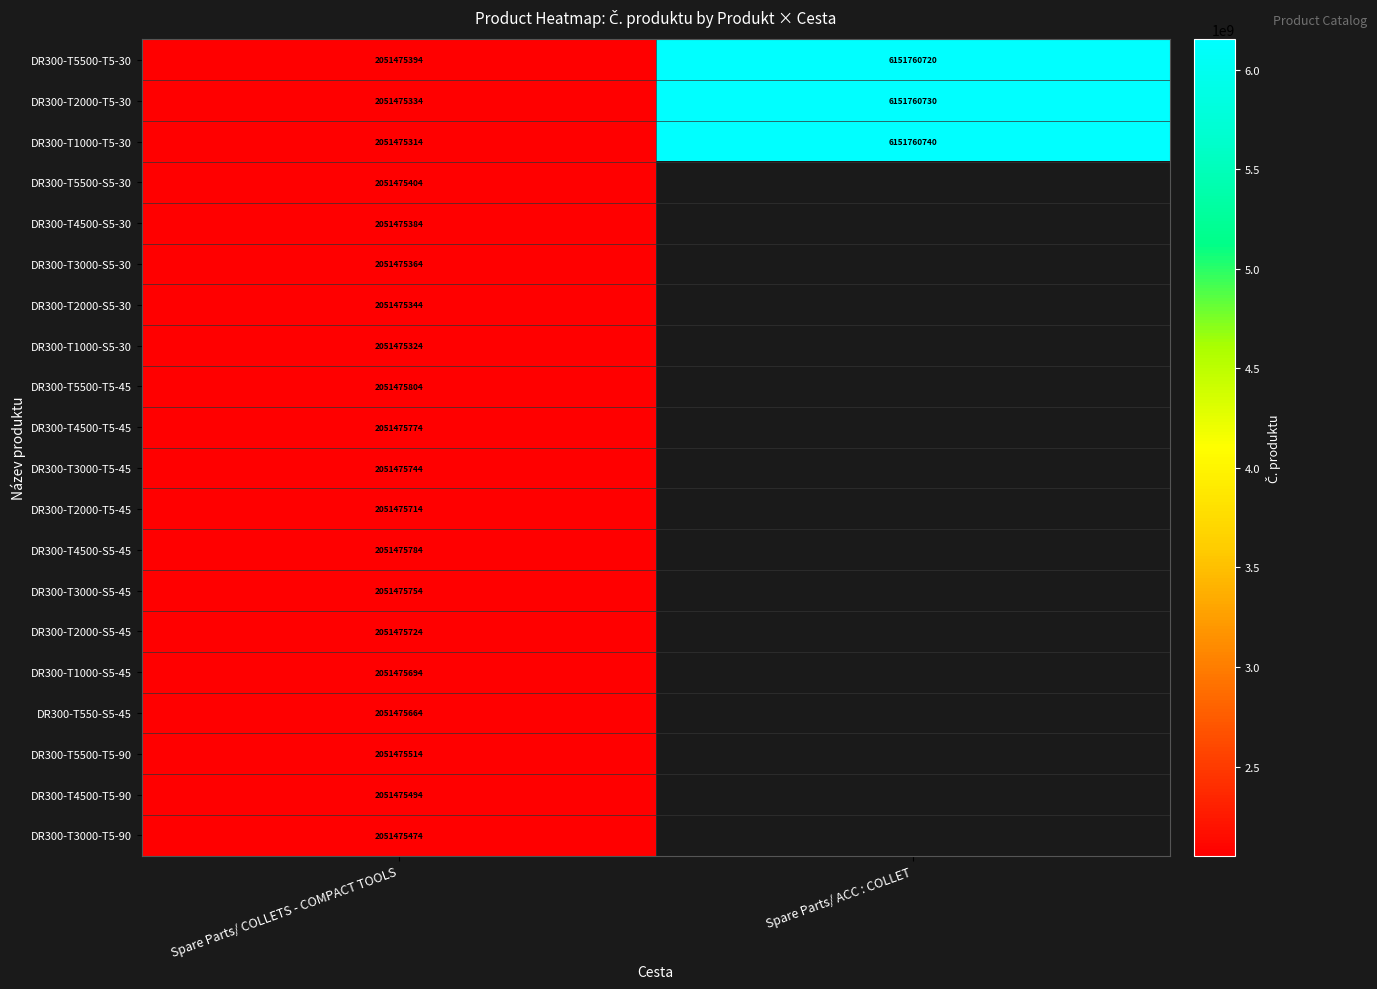

Which label corresponds to the smallest value in the chart?

Spare Parts/ COLLETS - COMPACT TOOLS